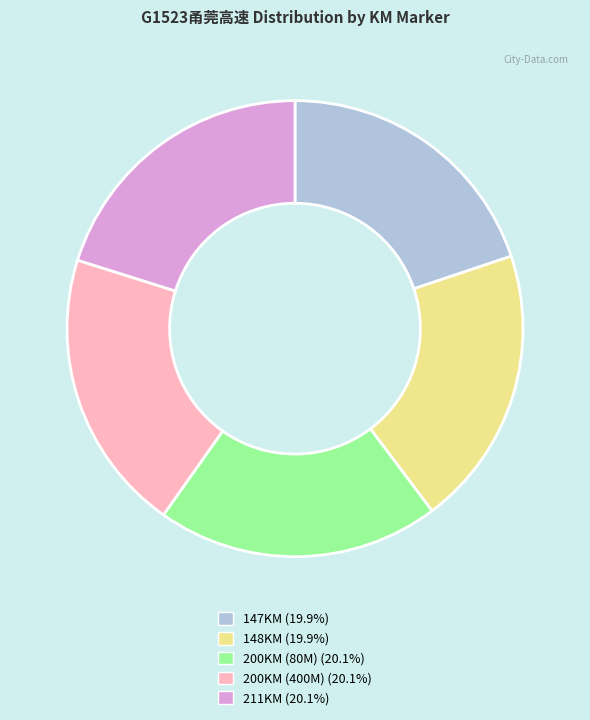

Is there any slice that represents more than half of the pie?

No